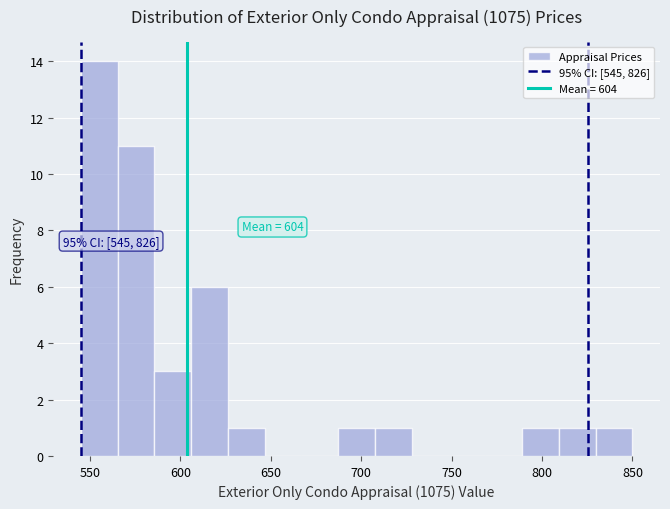

Which range on the x-axis has the tallest bar?

545 to 565